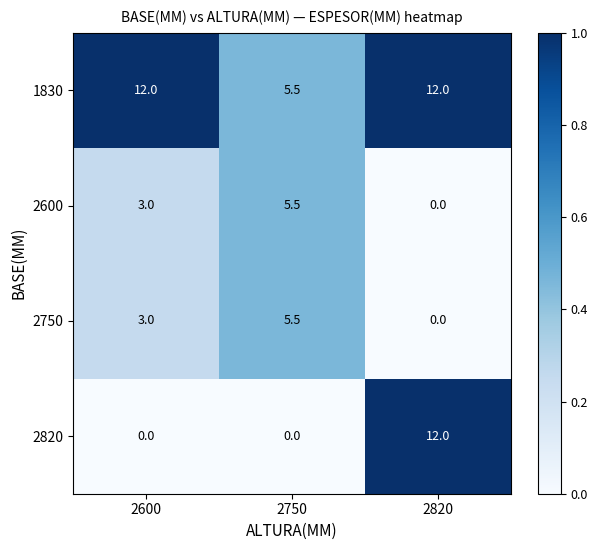

List the labels in order of 2750 value, largest first.

2750, 2600, 2820